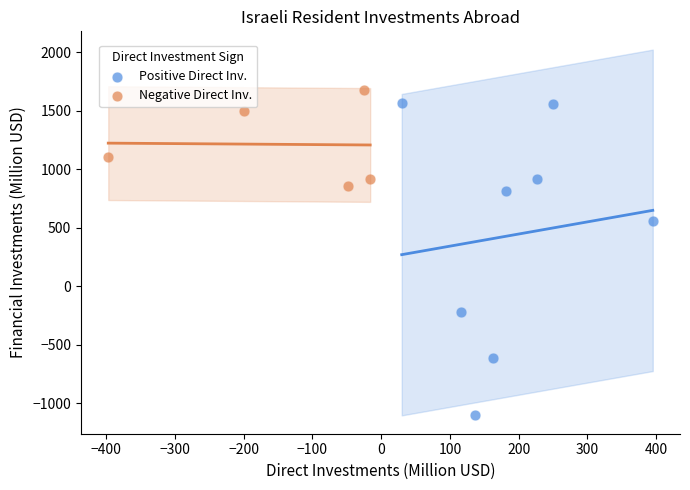

Which series reaches the minimum Y coordinate?

Positive Direct Inv.